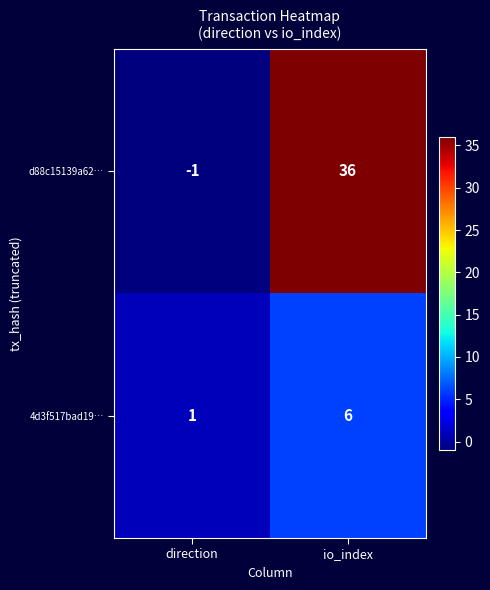

At io_index, list the series in order from smallest to largest.

4d3f517bad19…, d88c15139a62…